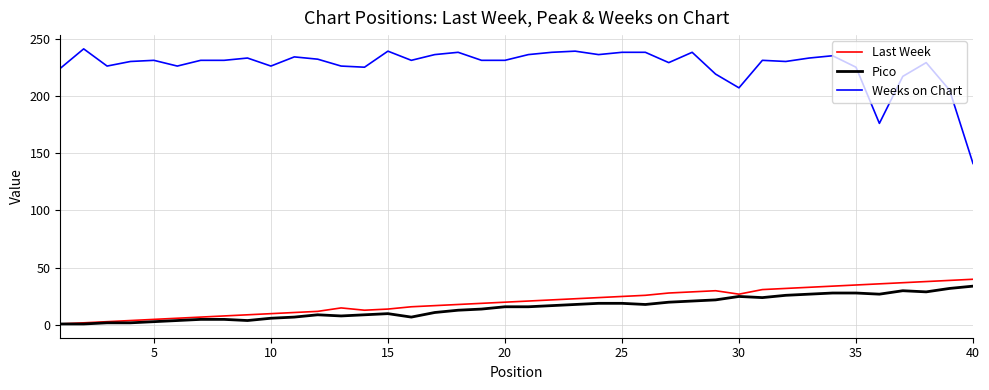

Which series has the largest total across all categories?

Weeks on Chart